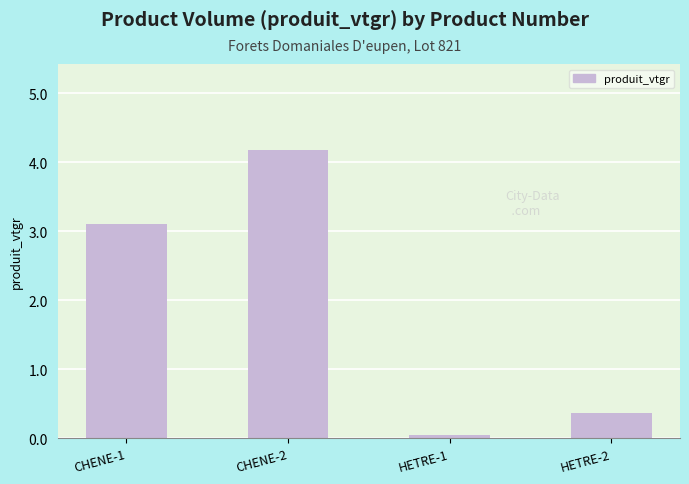

What is the label of the 2nd bar from the right?

HETRE-1